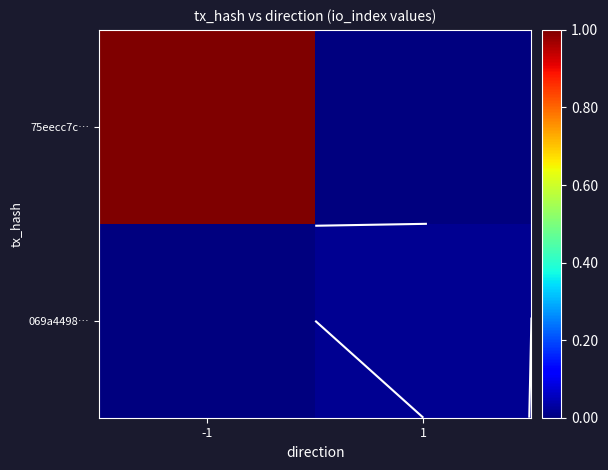

Rank the series by their maximum value, from highest to lowest.

75eecc7c…, 069a4498…